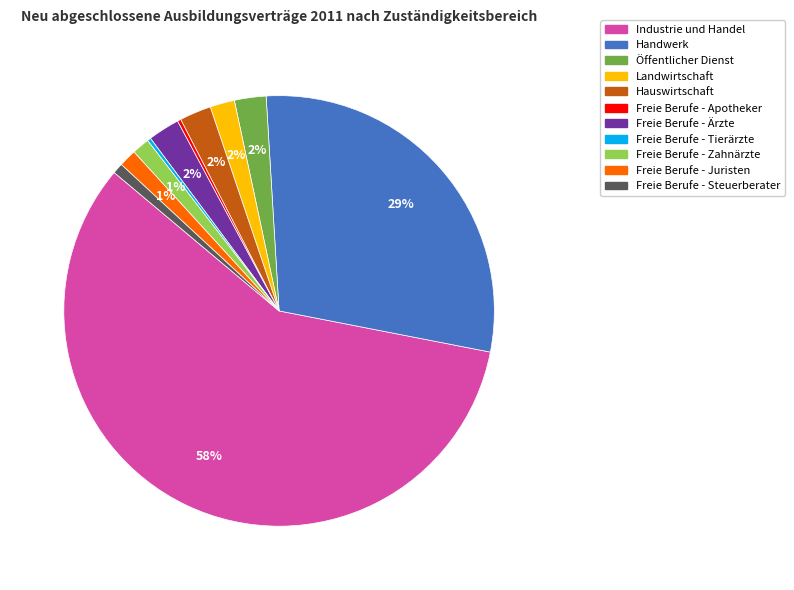

Do Freie Berufe - Steuerberater and Handwerk together represent more than half of the pie?

No